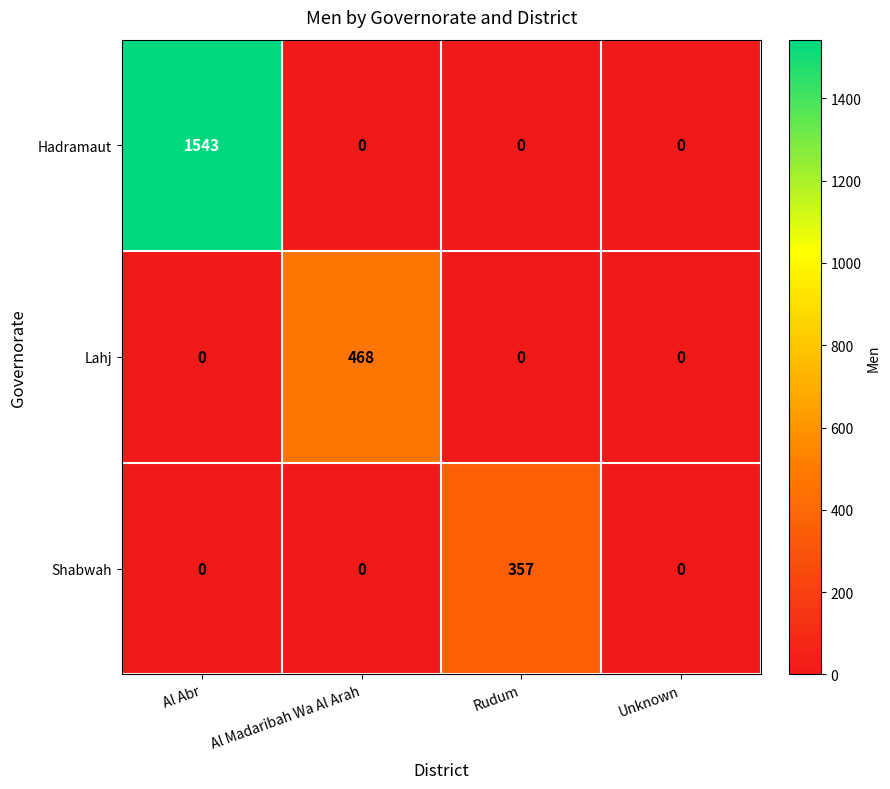

What is the sum of all Shabwah values?

357